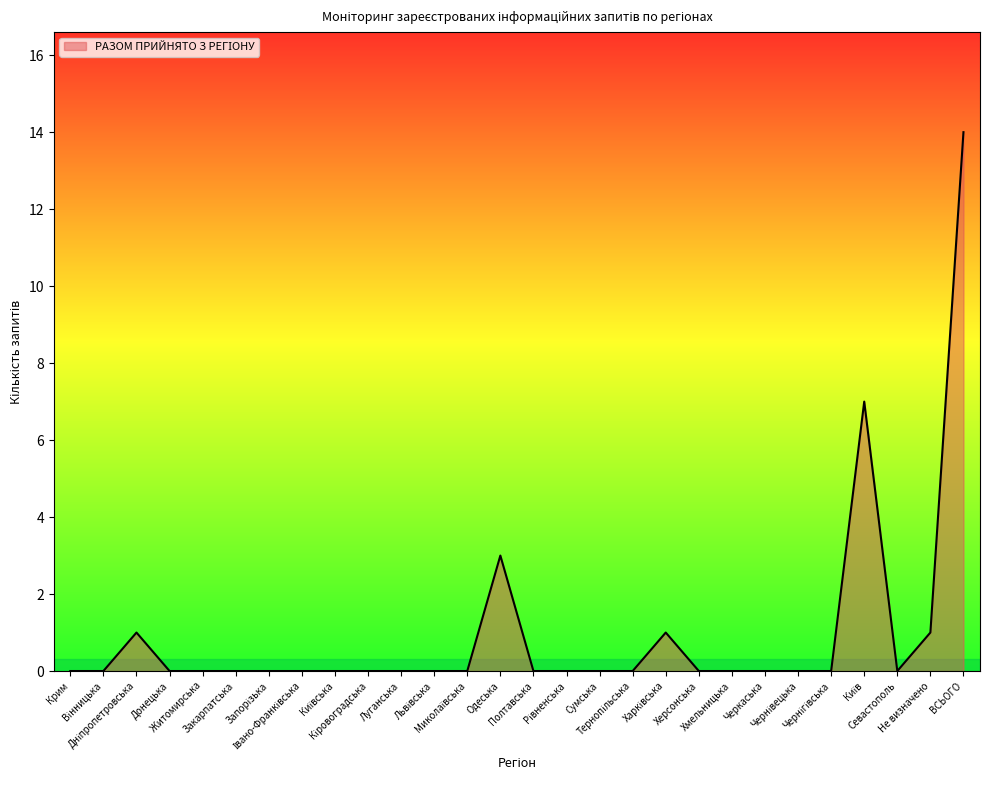

What is the greatest value displayed?

14